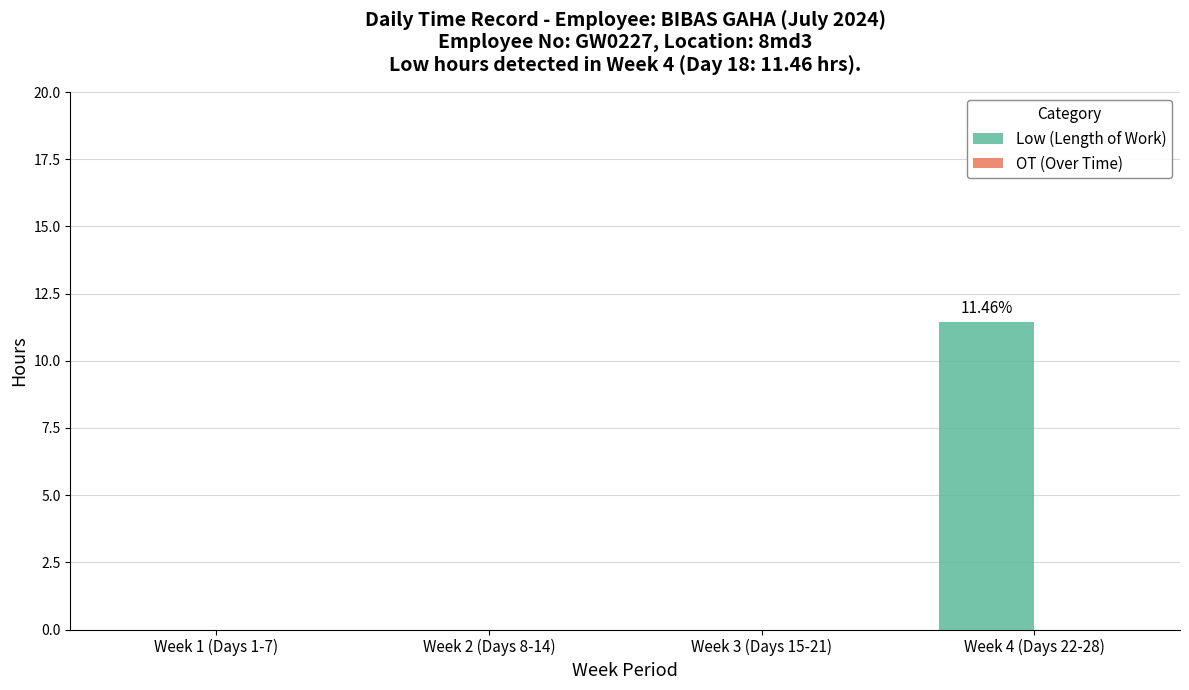

What is the sum of all values?

11.5